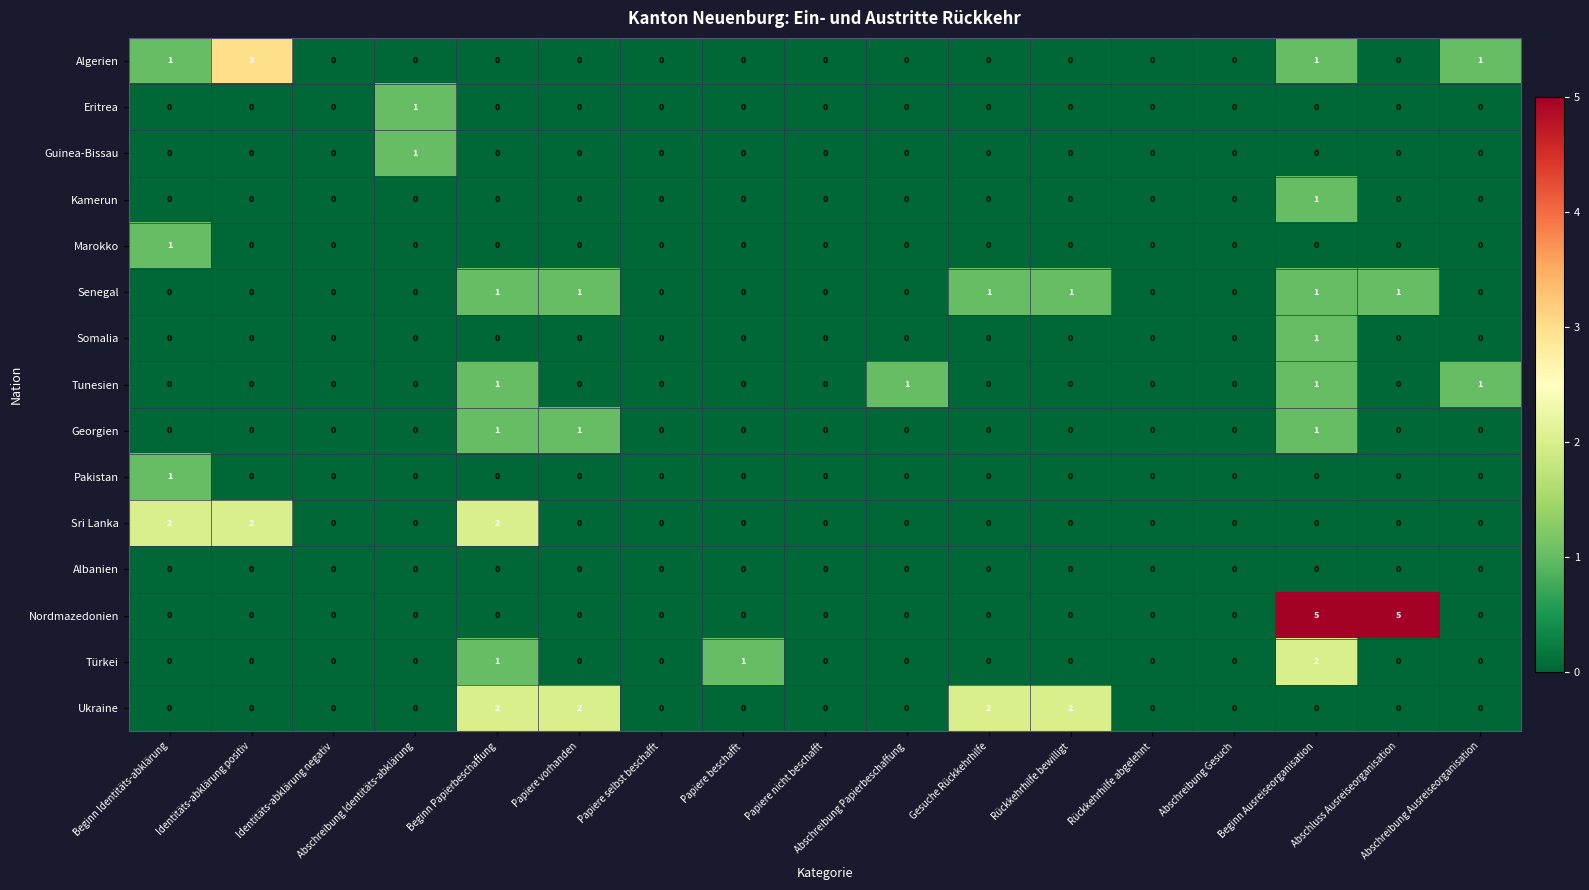

What is the maximum value shown in the chart?

5